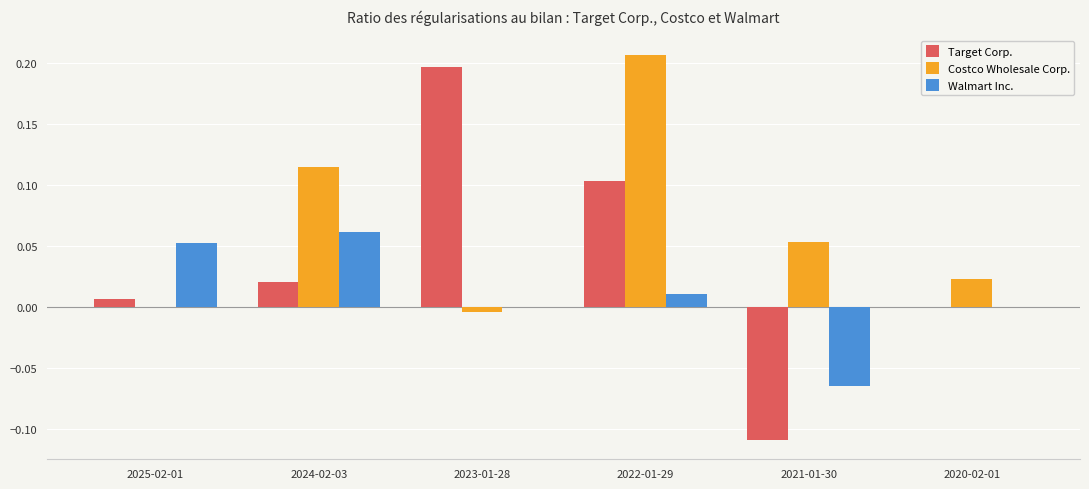

At which label does Walmart Inc. reach its peak?

2024-02-03